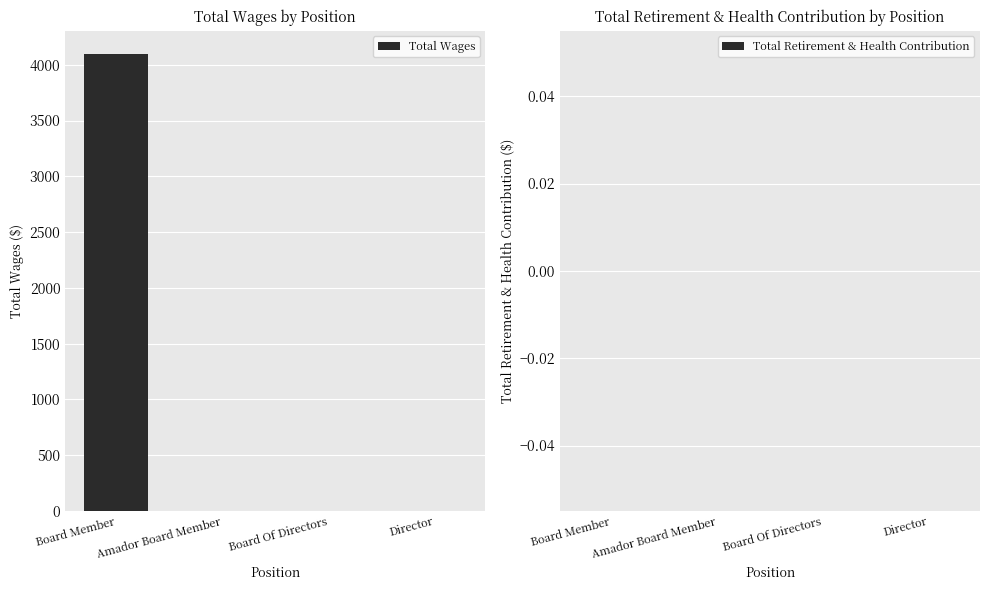

Is it true that the value at Amador Board Member is 0?

True